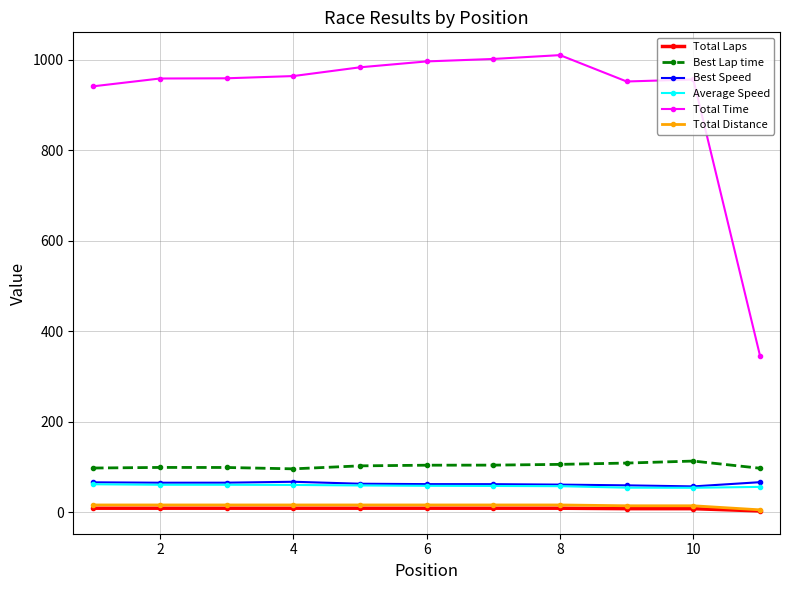

How many data points does each series have?

11